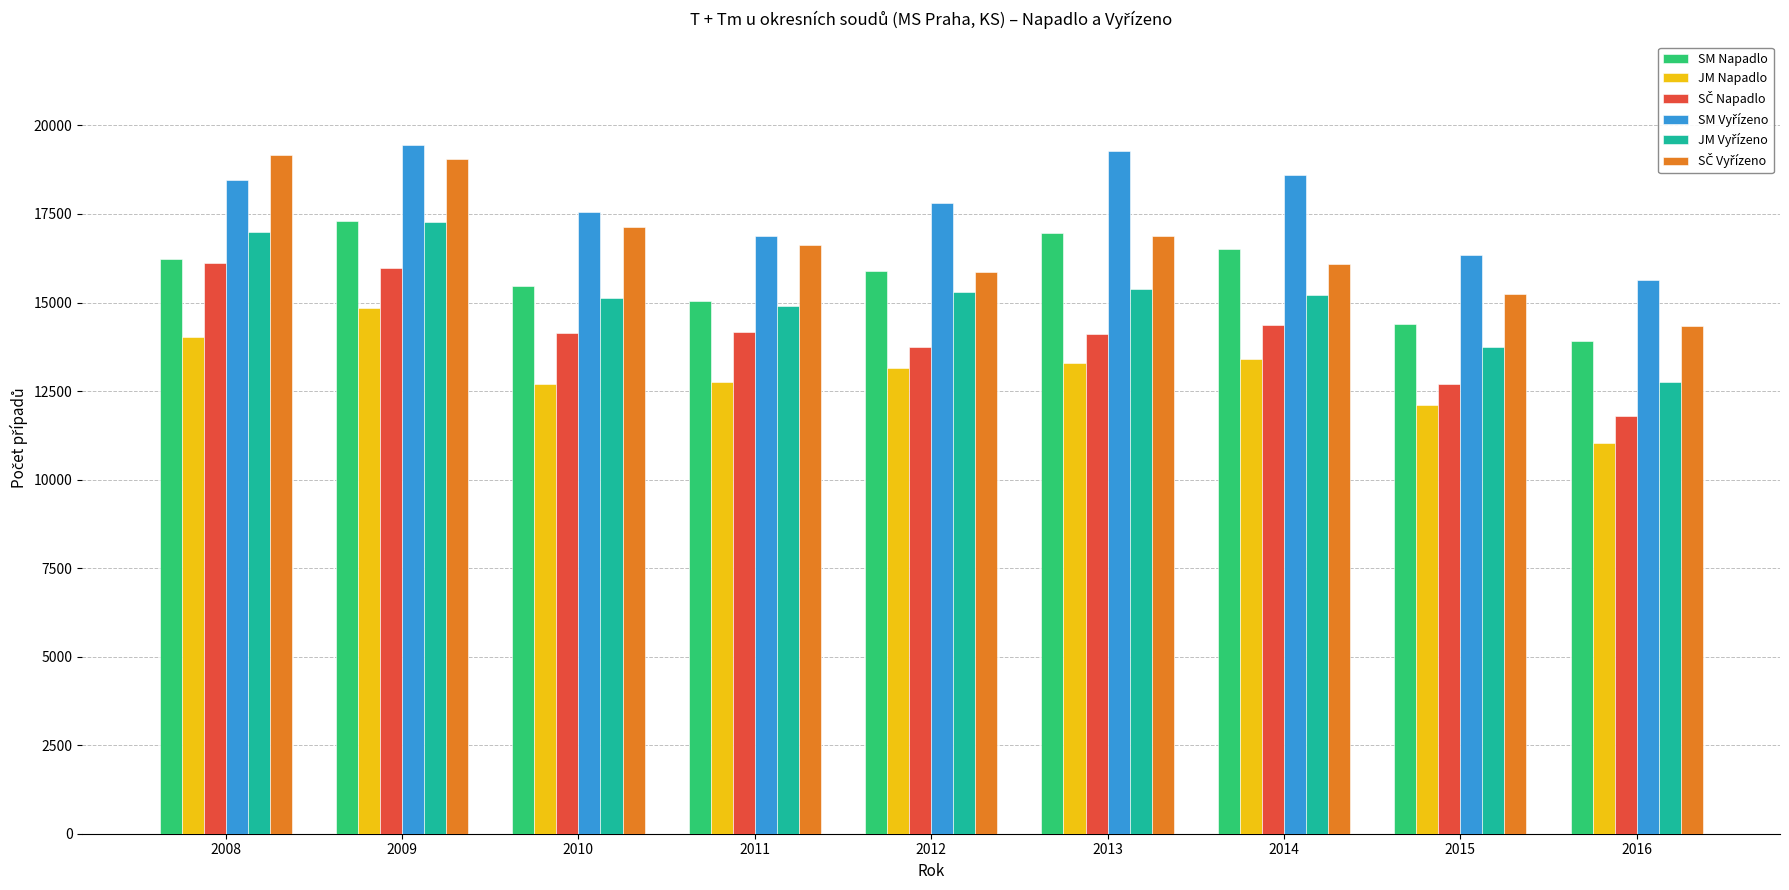

At which category is the sum across all series the highest?

2009